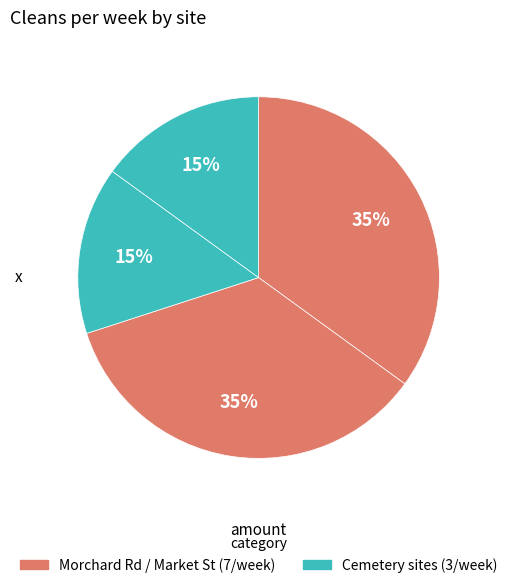

To the nearest percent, what is the difference between the largest and smallest slice percentages?

20%